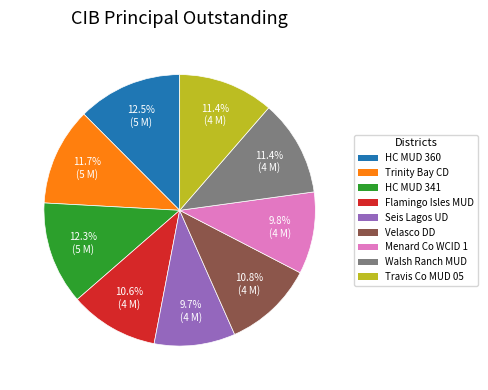

Is there a majority slice in this chart?

No